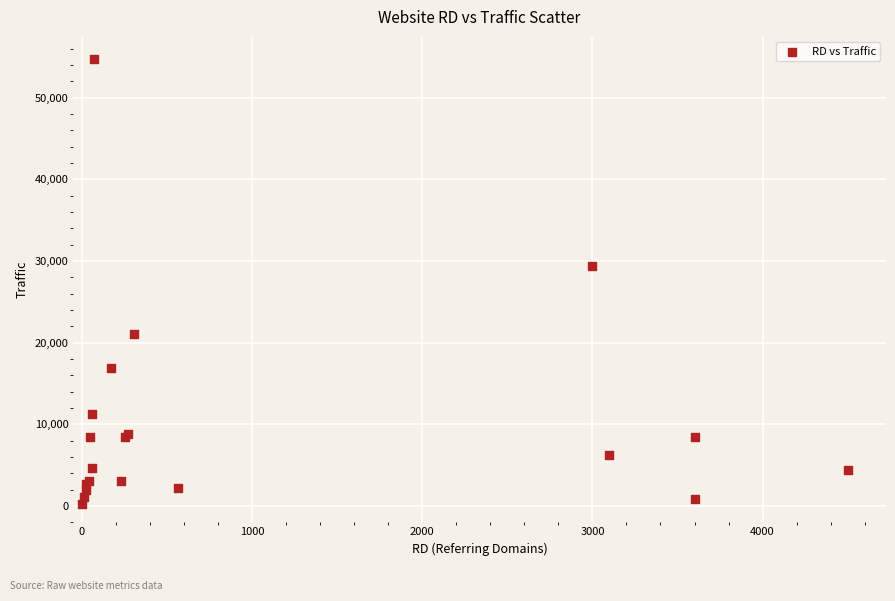

What Y value in the scatter plot is closest to 27470?

29400